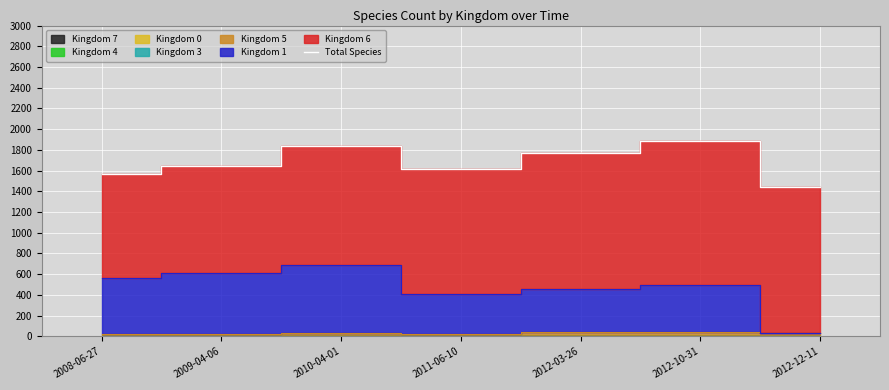

What is the difference between the maximum and minimum values?

446